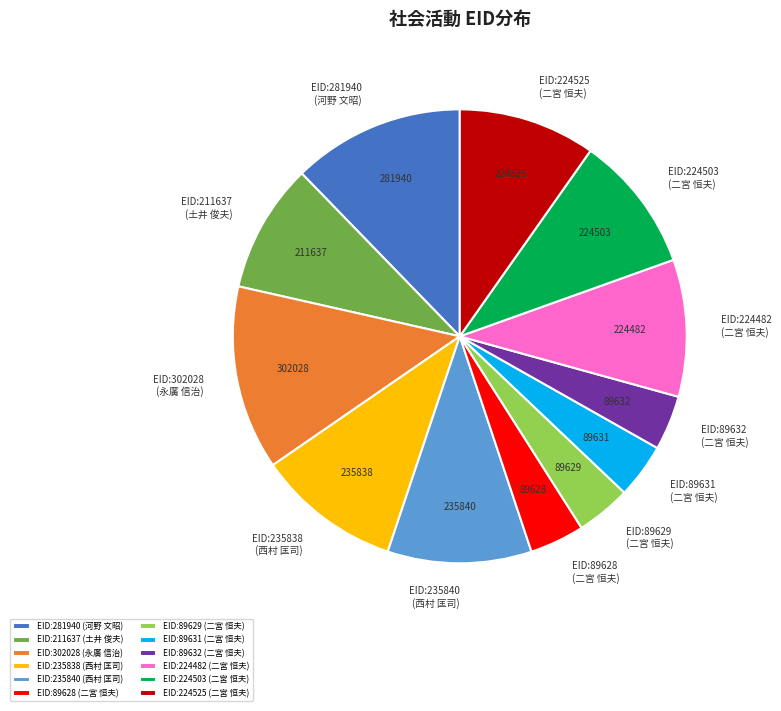

Does EID:281940 represent more than half of the total?

No